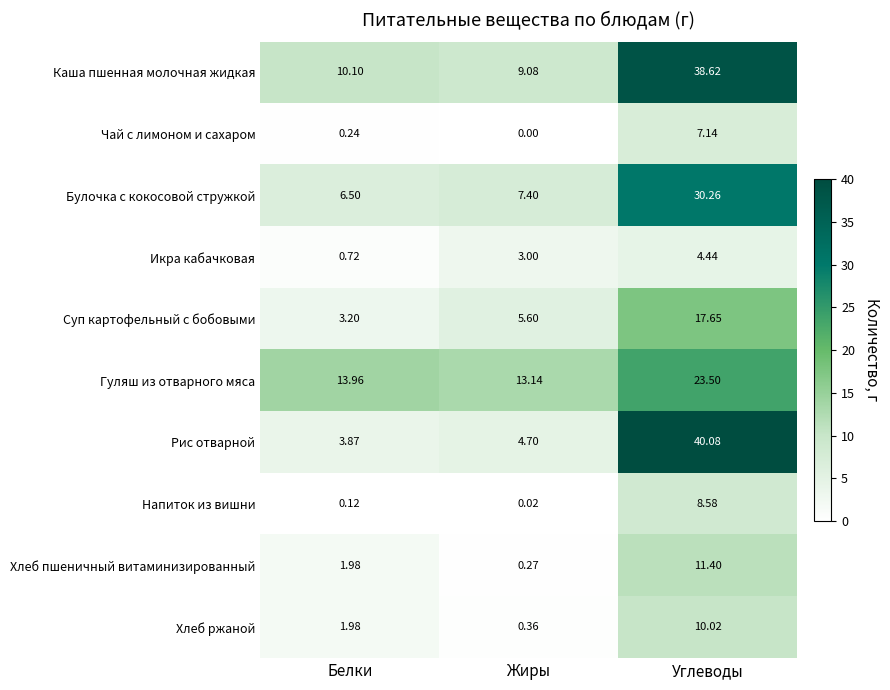

How many values in the Каша пшенная молочная жидкая series exceed 10?

2